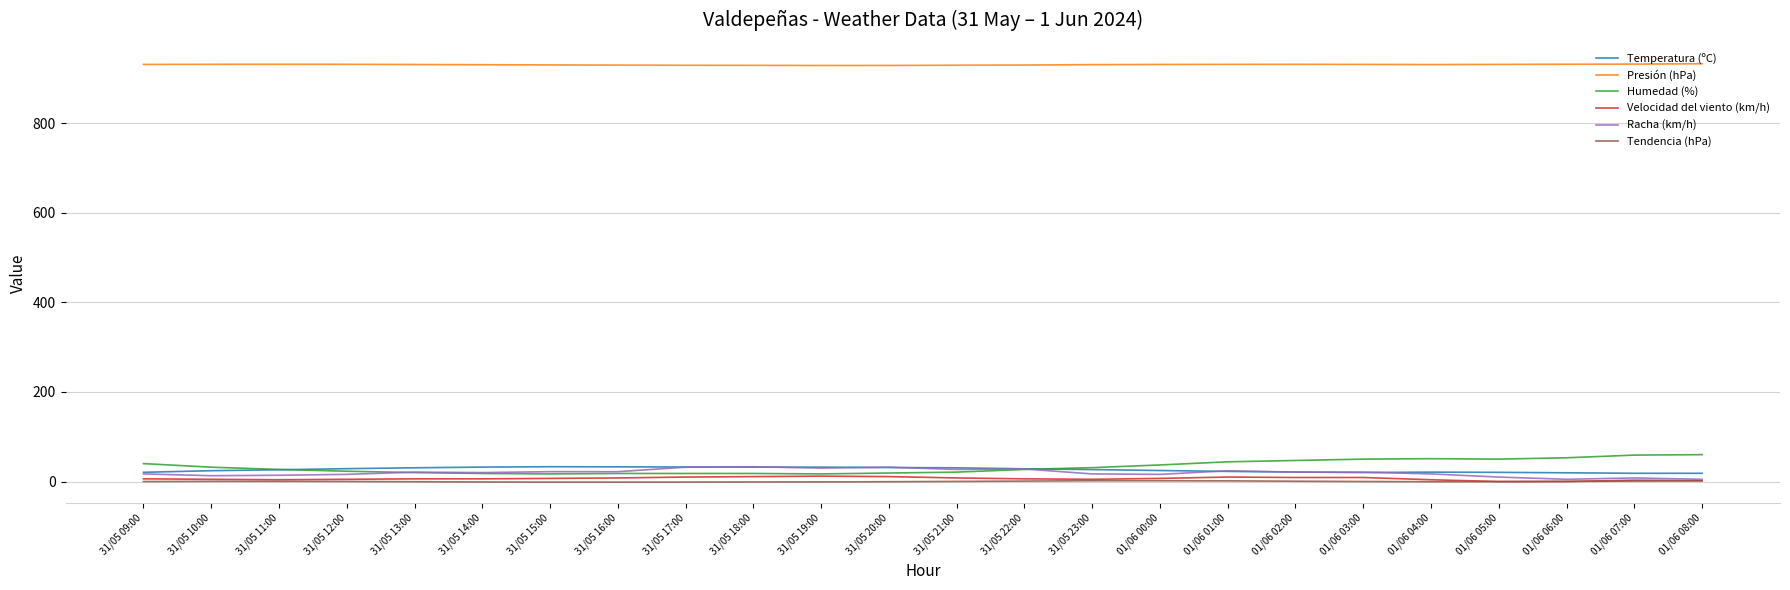

Is the value of Presión (hPa) at 01/06 04:00 greater than the value of Tendencia (hPa) at 31/05 10:00?

Yes